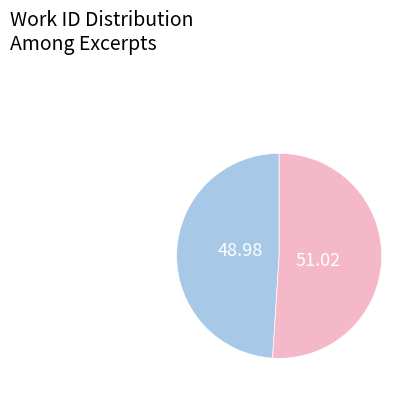

Does any single category account for the majority?

Yes